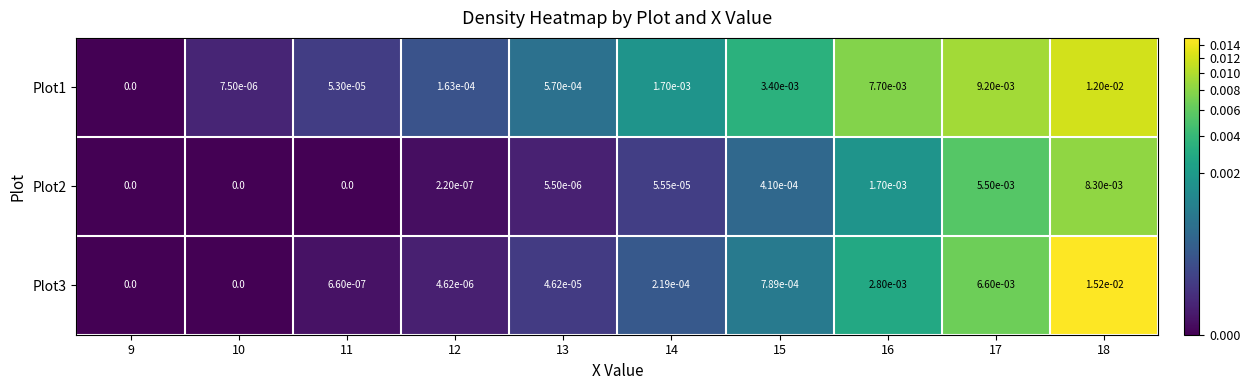

How many data points in Plot2 are above 0?

7